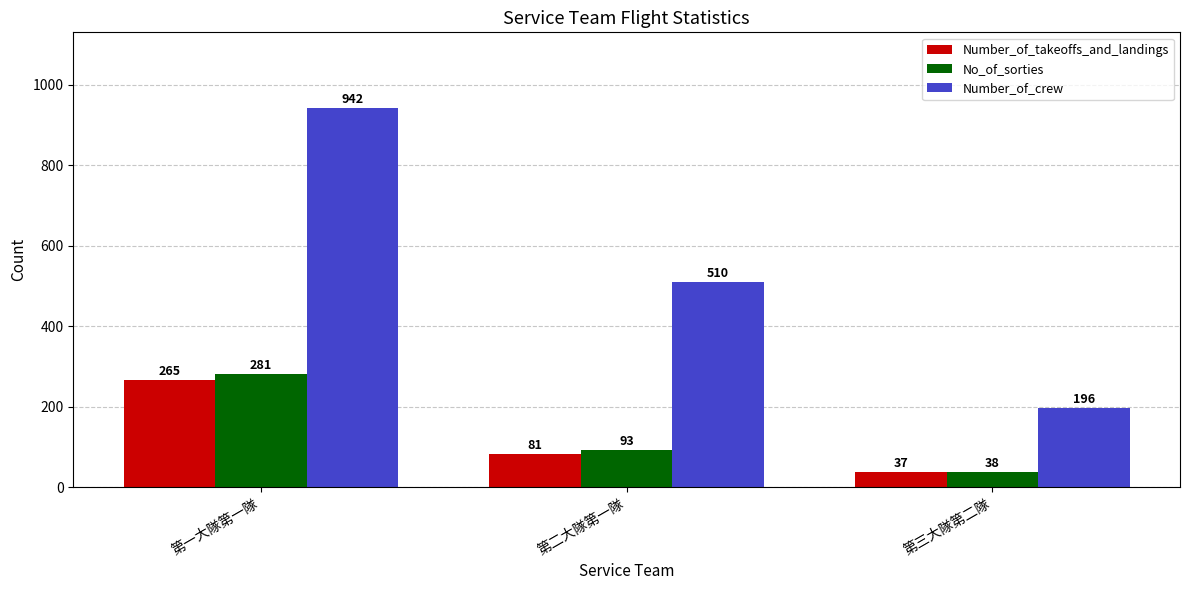

How many bars are there in each group?

3